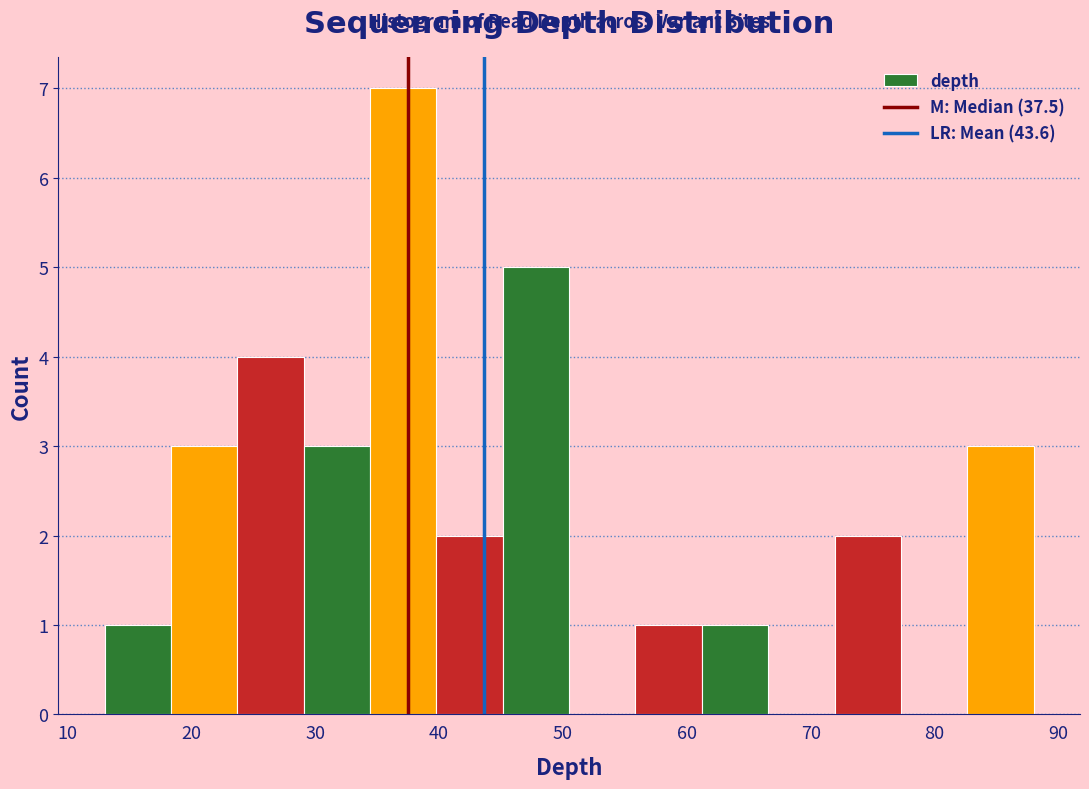

Over which range of the x-axis is the bar tallest?

34 to 40